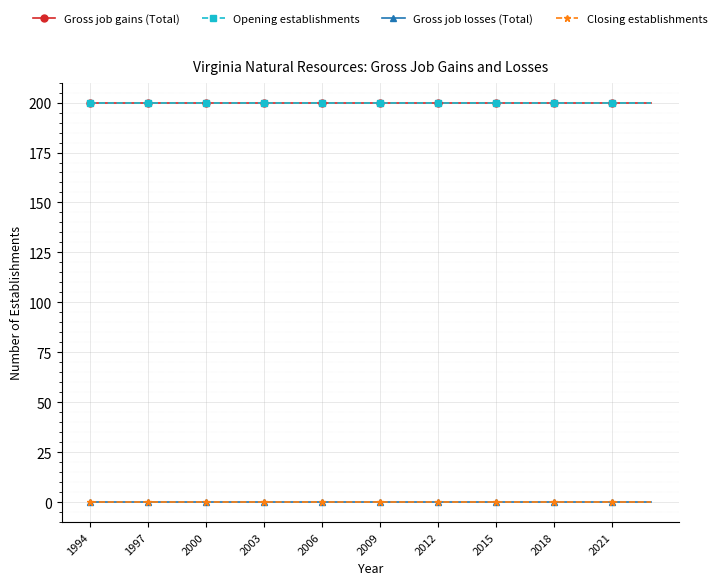

Count the number of categories in the chart.

30